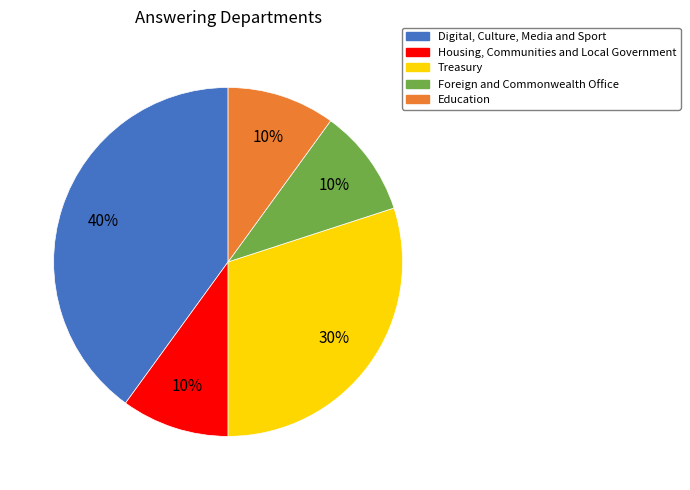

What is the largest slice in the pie chart?

Digital, Culture, Media and Sport